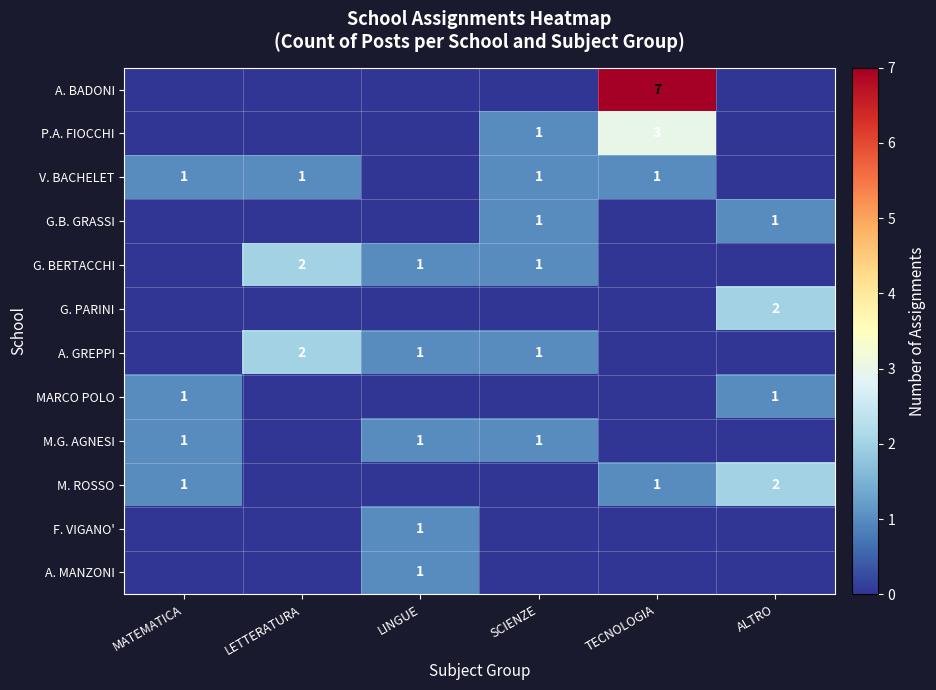

Which has a higher value, LINGUE or TECNOLOGIA?

TECNOLOGIA